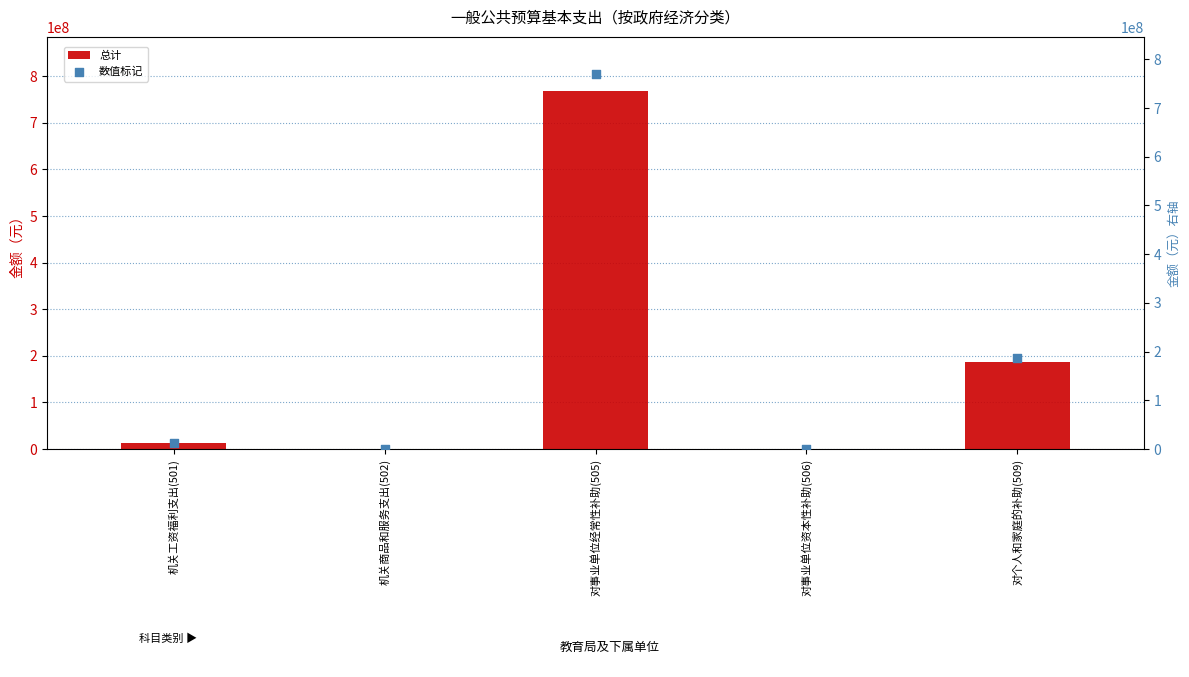

Is the value of 总计 at 机关商品和服务支出(502) greater than the value of 数值标记 at 对事业单位经常性补助(505)?

No